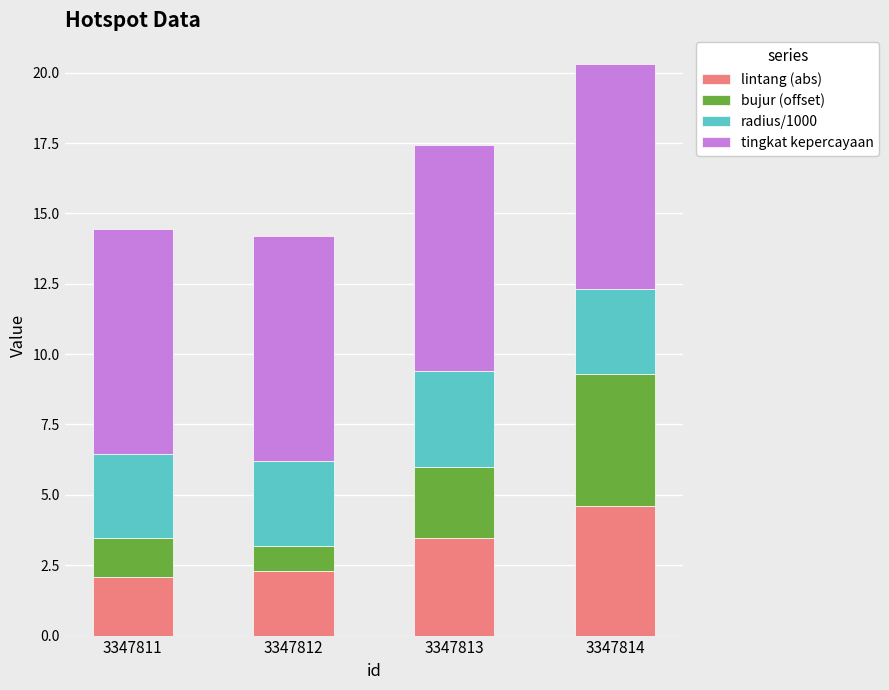

The lintang (abs) series shows 5.9 at 3347813. True or false?

False